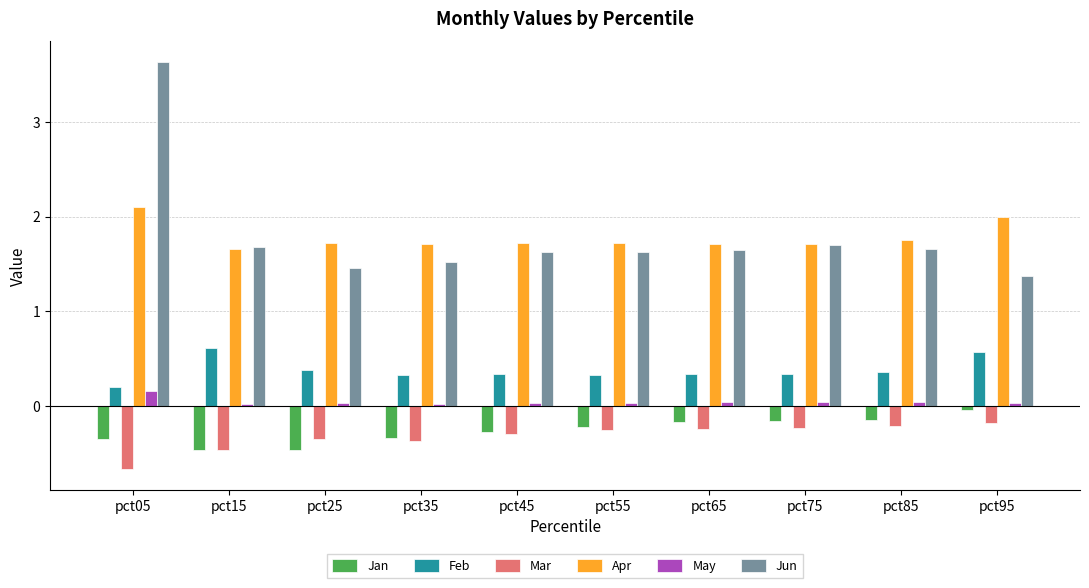

How many categories are shown in the chart?

10